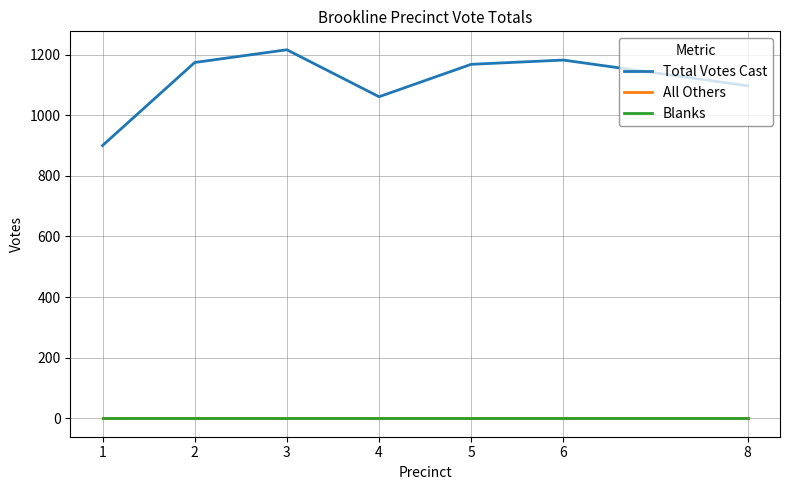

Does the chart display data point markers on the line(s)?

No